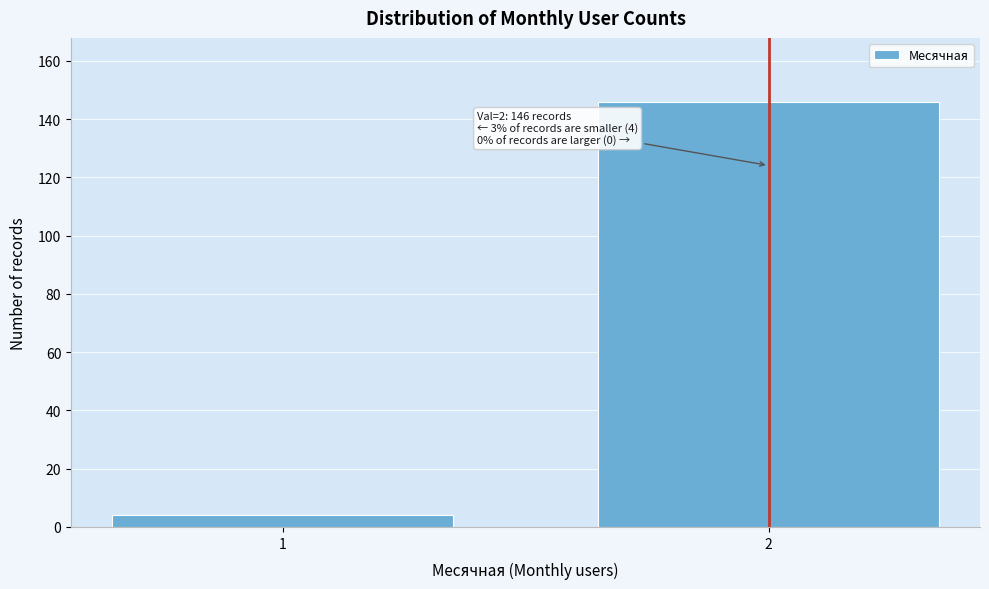

Reading left to right, extract all data points from this chart.

1=4	2=146